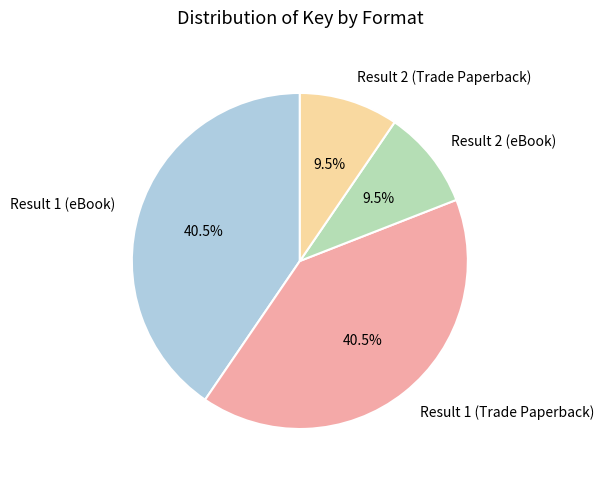

What portion of the pie excludes Result 1 (Trade Paperback)?

59.5%